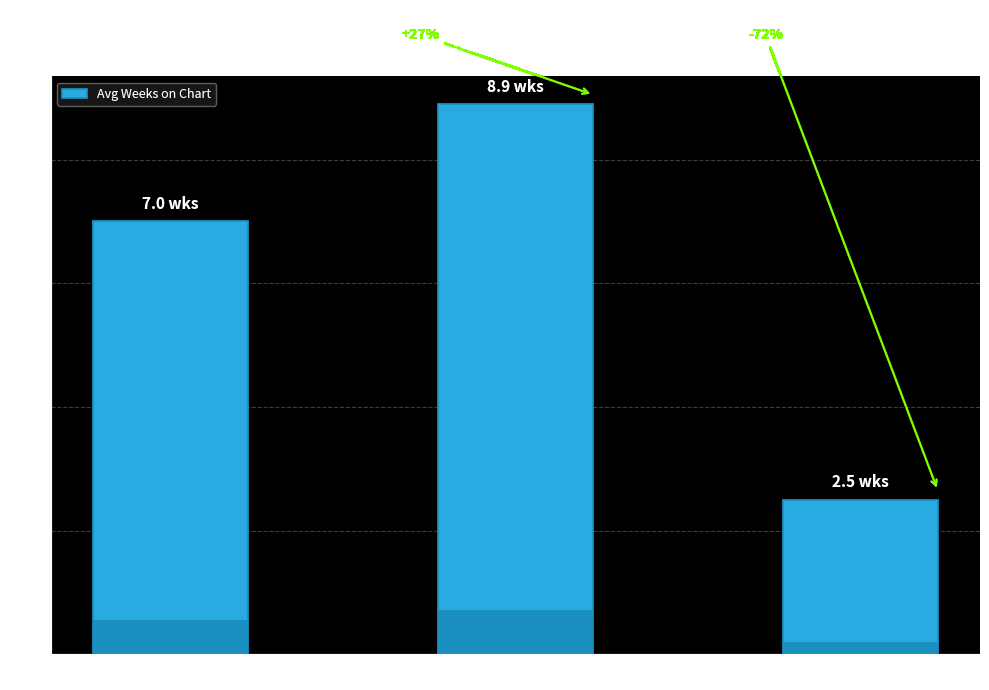

What is the label of the 1st bar from the left?

down